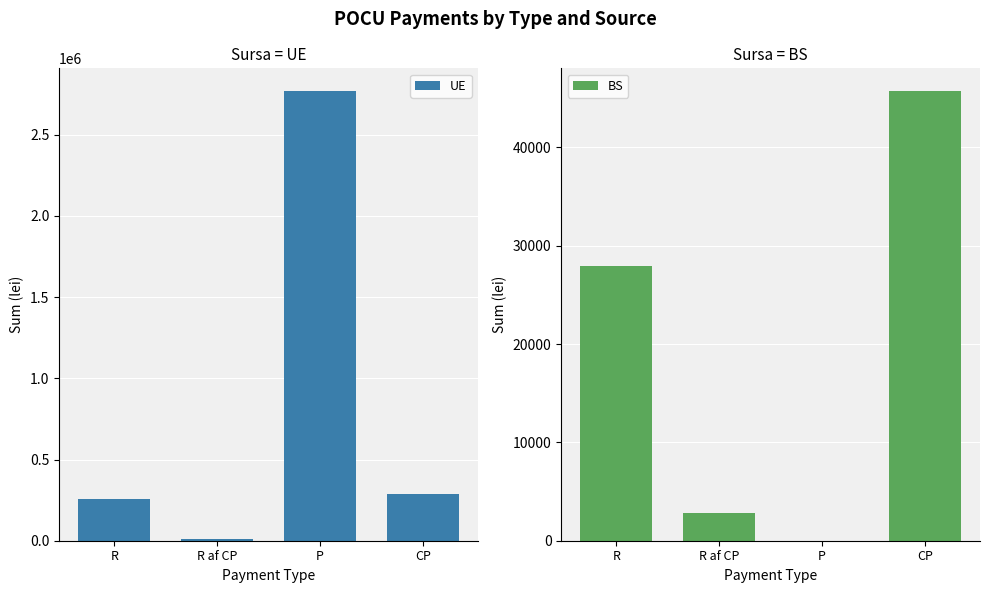

Which series has the largest total across all categories?

UE